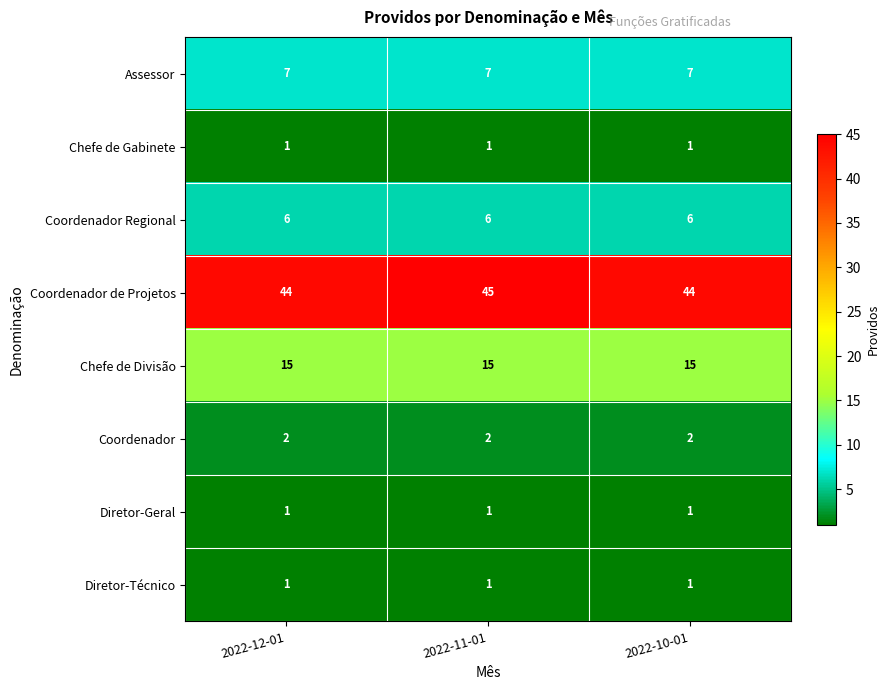

Reading left to right, transcribe all the data shown in this chart.

Assessor: 7	7	7
Chefe de Gabinete: 1	1	1
Coordenador Regional: 6	6	6
Coordenador de Projetos: 44	45	44
Chefe de Divisão: 15	15	15
Coordenador: 2	2	2
Diretor-Geral: 1	1	1
Diretor-Técnico: 1	1	1